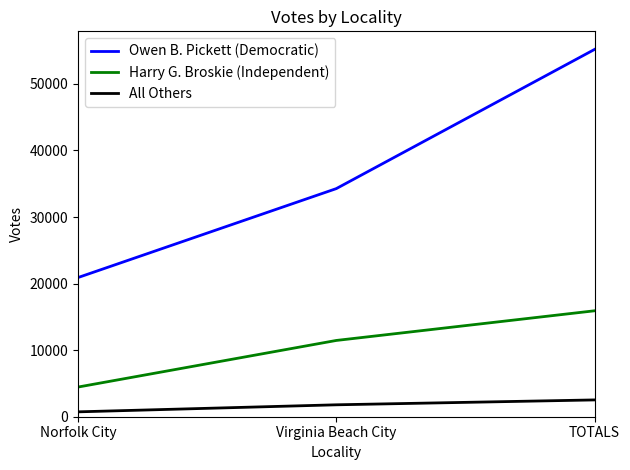

Rank the series by their maximum value, from highest to lowest.

Owen B. Pickett (Democratic), Harry G. Broskie (Independent), All Others